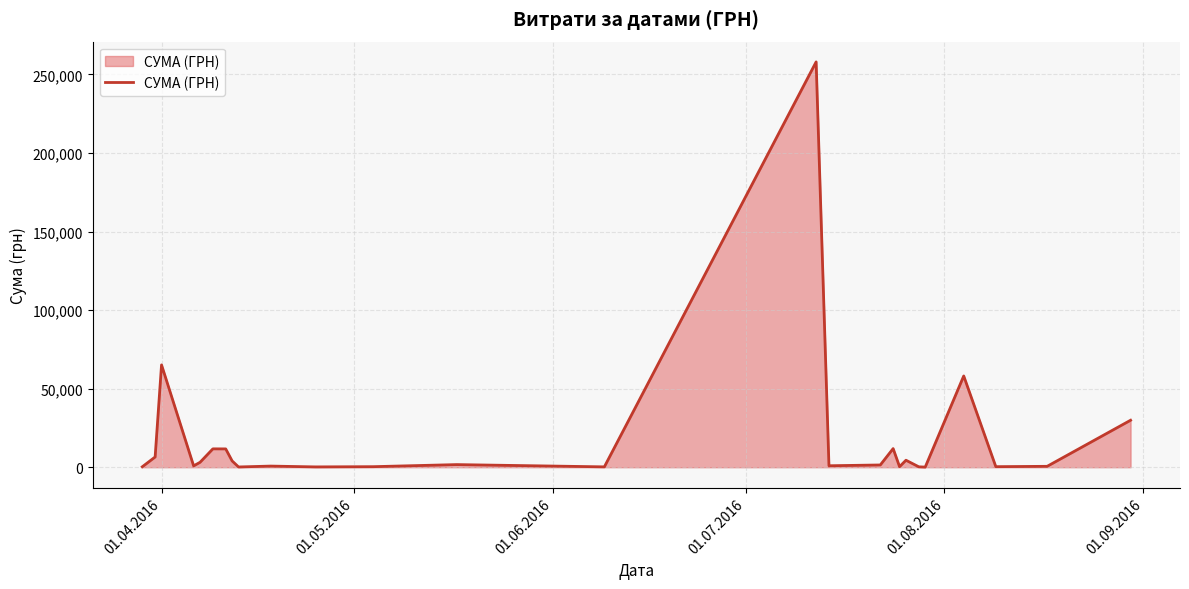

Reading right to left, extract all data points from this chart.

29914.0	583.0	361.8	58108.3	97.8	265.3	4460.0	359.1	11869.2	1447.3	944.0	258001.8	240.0	1678.9	358.8	215.5	732.0	173.9	4012.9	11671.3	11701.9	3141.6	873.4	65149.2	6525.0	295.7